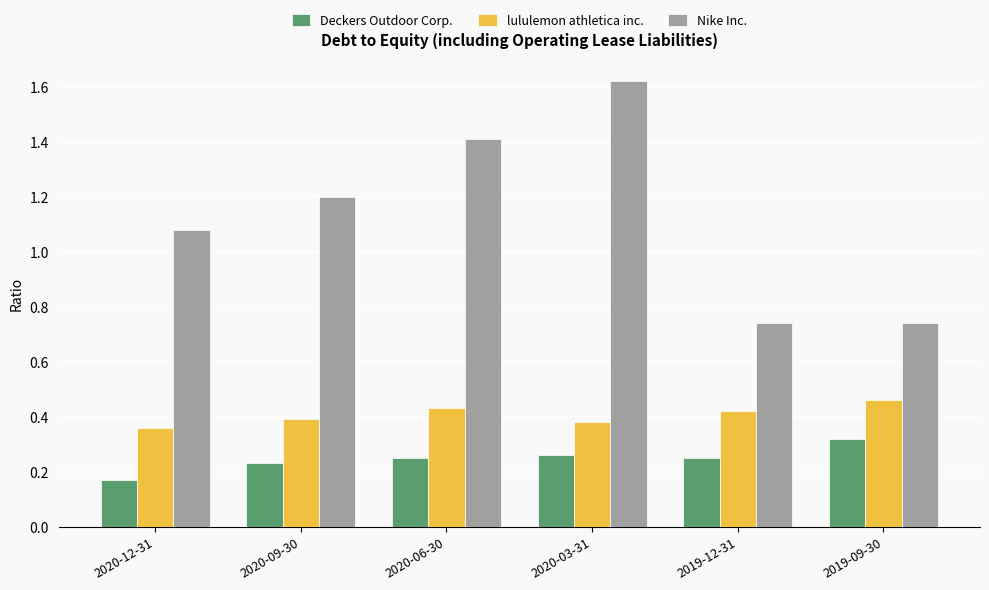

What is the sum of all Nike Inc. values?

6.8